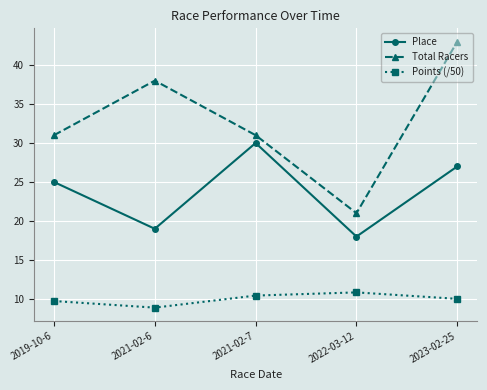

At which category does Total Racers reach its first local peak?

2021-02-6